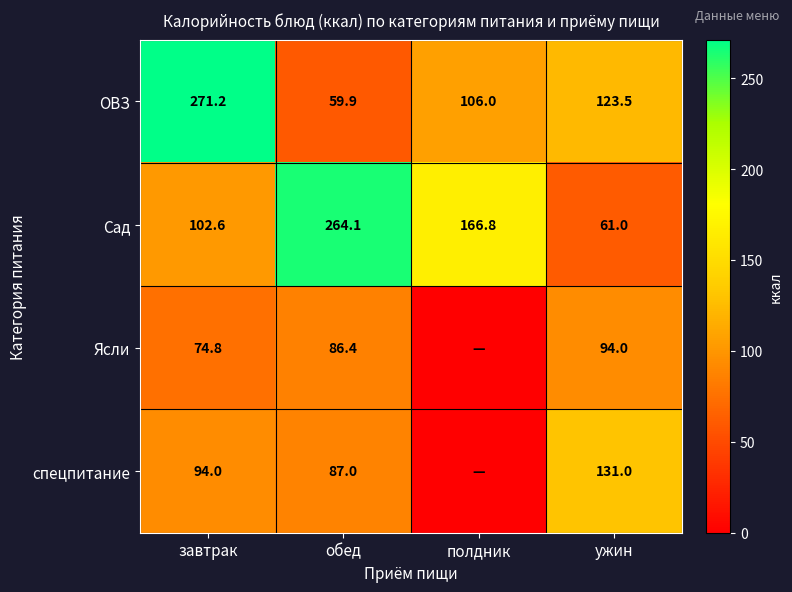

At which label is ОВЗ closest to 165?

ужин